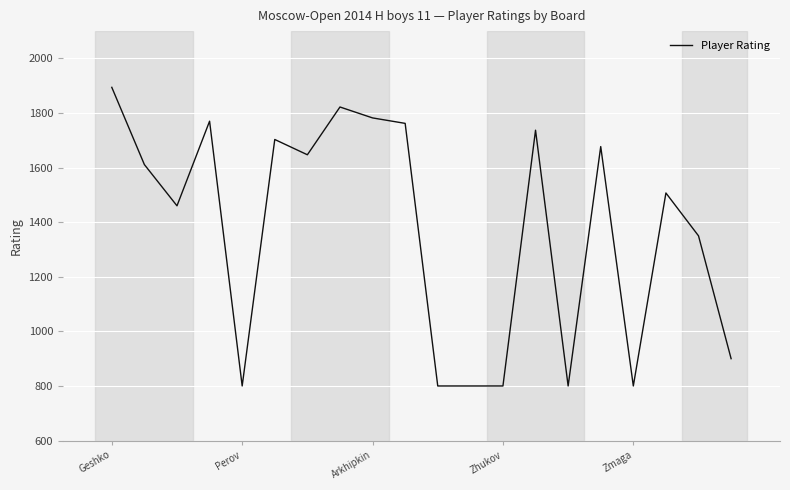

What is the smallest value displayed?

800